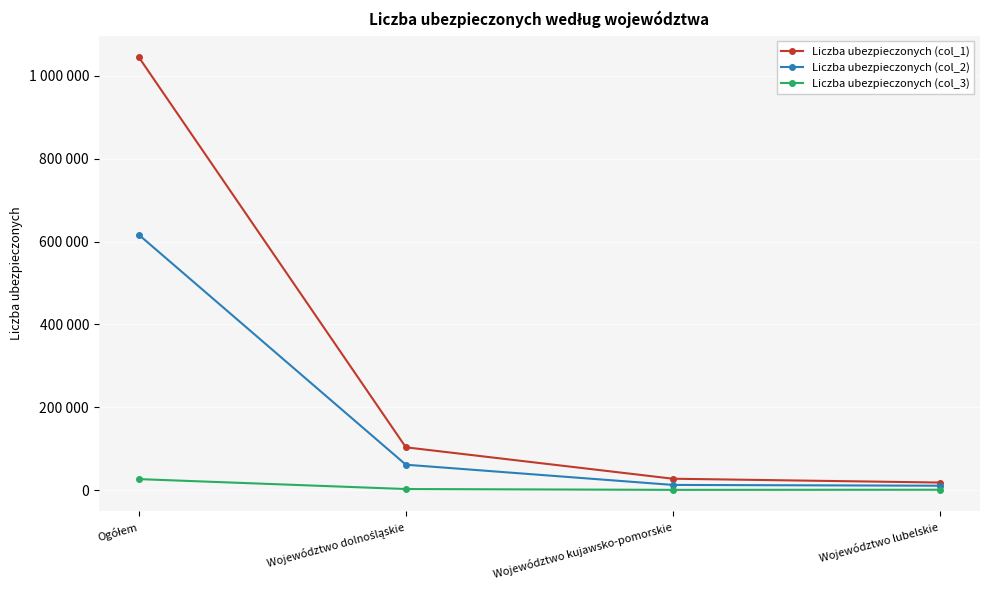

Reading left to right, transcribe all the data shown in this chart.

Liczba ubezpieczonych (col_1): Ogółem=1045139	Województwo dolnośląskie=103414	Województwo kujawsko-pomorskie=27579	Województwo lubelskie=18371
Liczba ubezpieczonych (col_2): Ogółem=616537	Województwo dolnośląskie=61415	Województwo kujawsko-pomorskie=12605	Województwo lubelskie=10678
Liczba ubezpieczonych (col_3): Ogółem=26648	Województwo dolnośląskie=2689	Województwo kujawsko-pomorskie=691	Województwo lubelskie=998